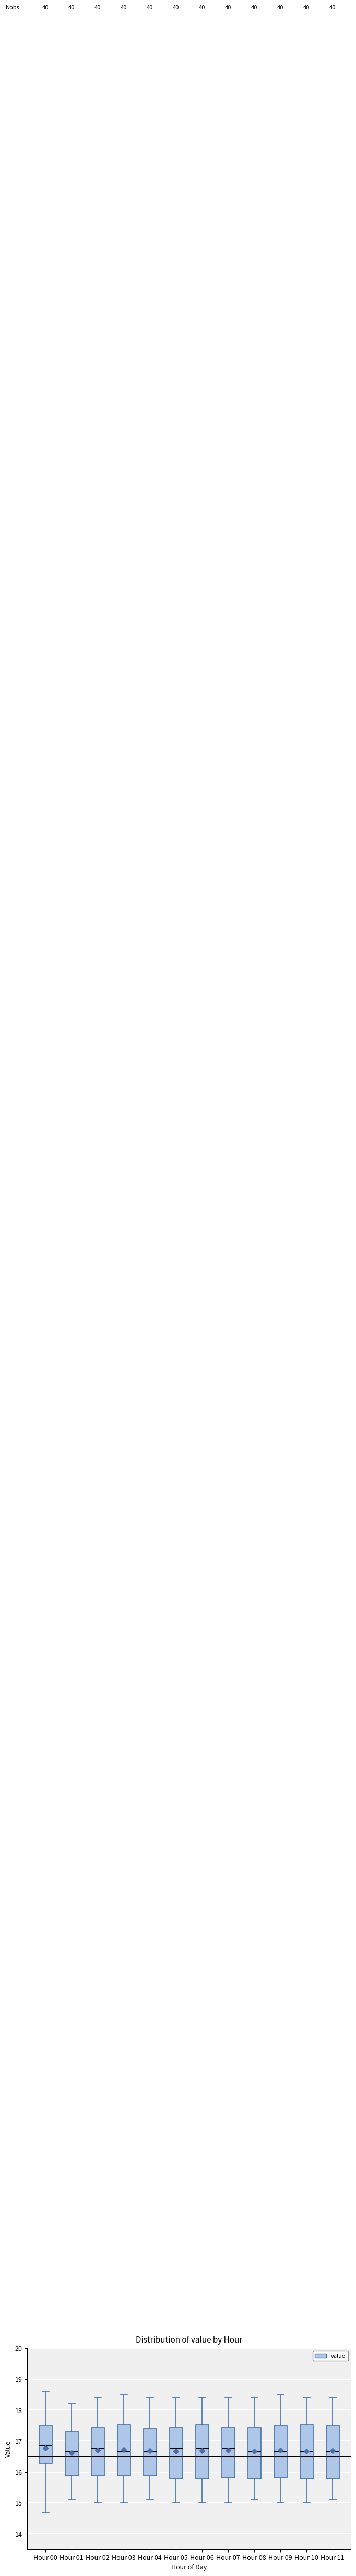

Which box's median line is the highest?

Hour 00